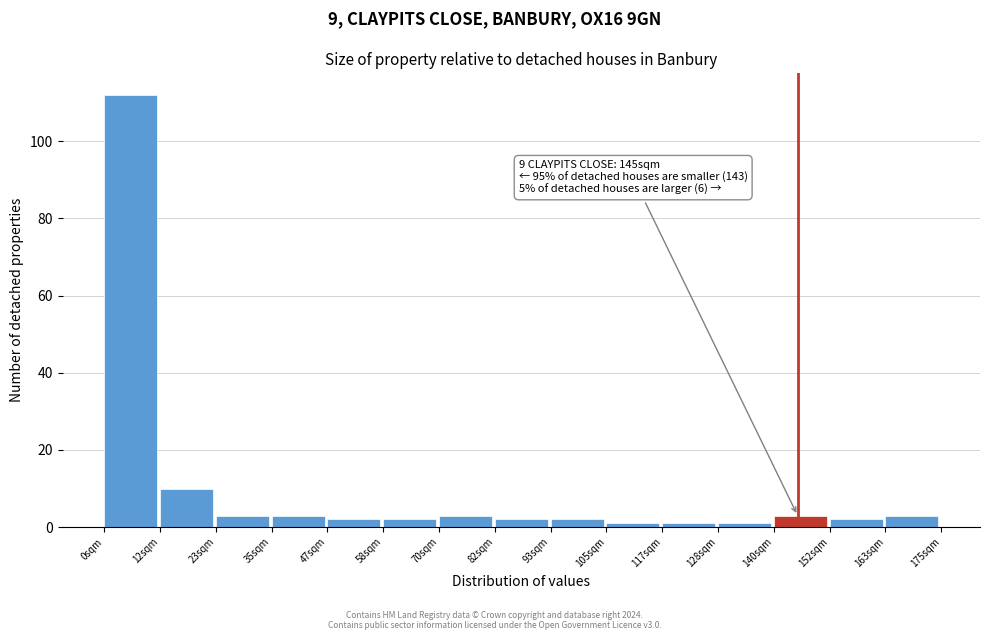

Over which range of the x-axis is the bar tallest?

0 to 12